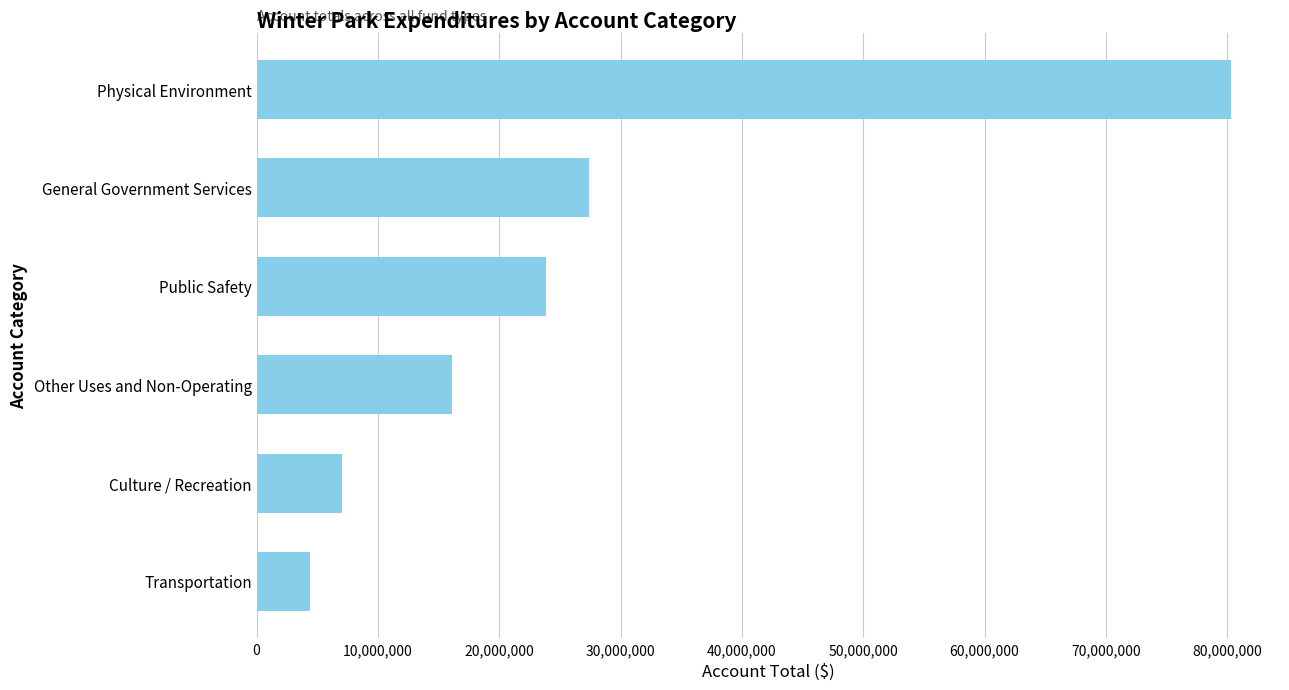

How many values are below 23878473?

3